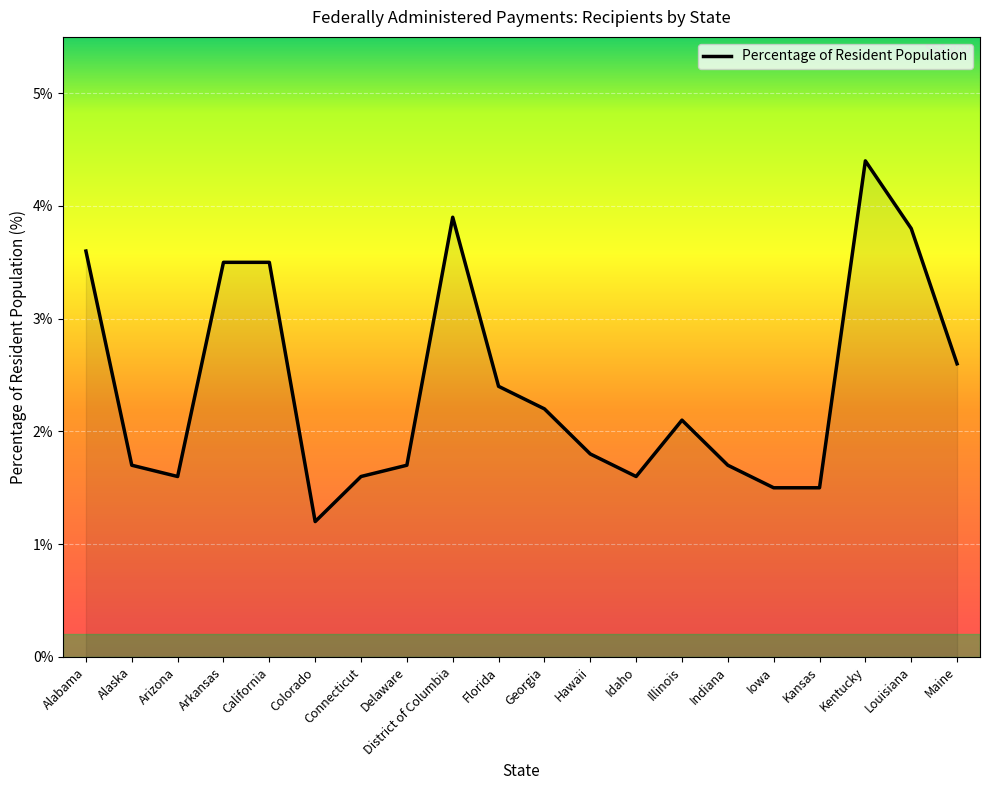

What position from the right is Kansas?

4